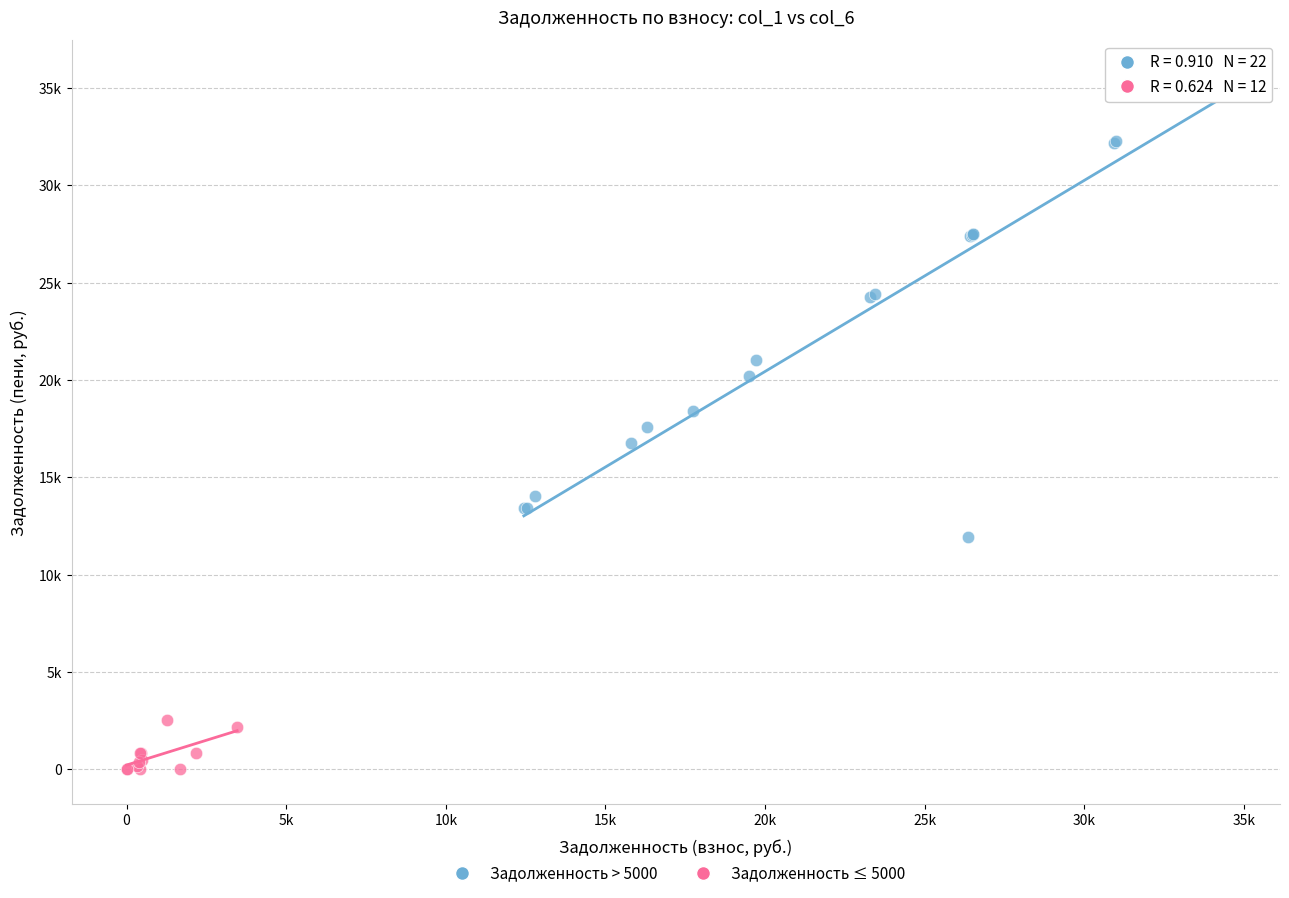

Which series reaches the maximum Y coordinate?

Задолженность > 5000